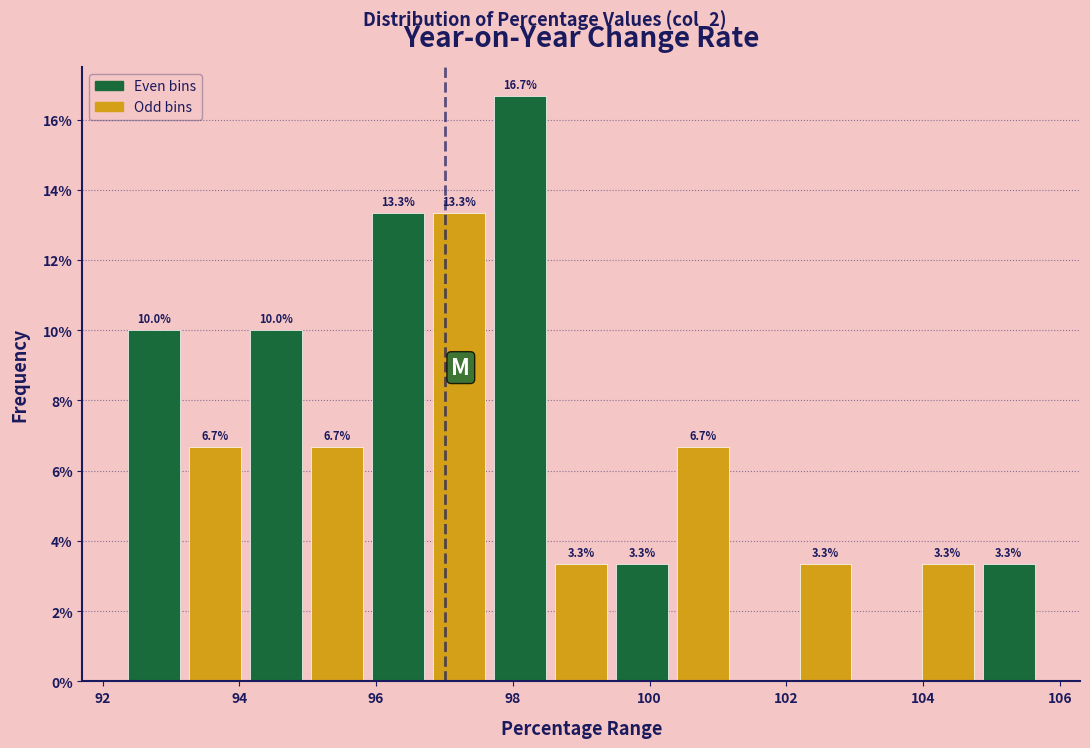

Over which range of the x-axis is the bar tallest?

97.6 to 98.6